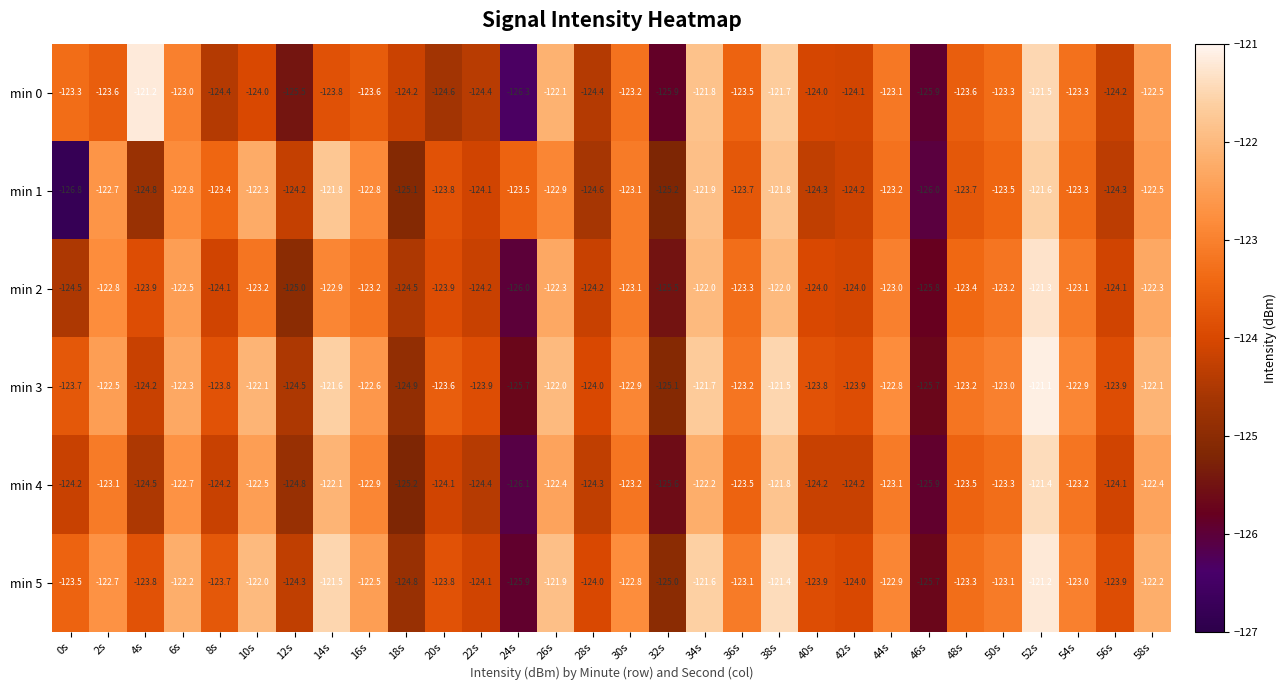

What is the smallest value displayed?

-126.8